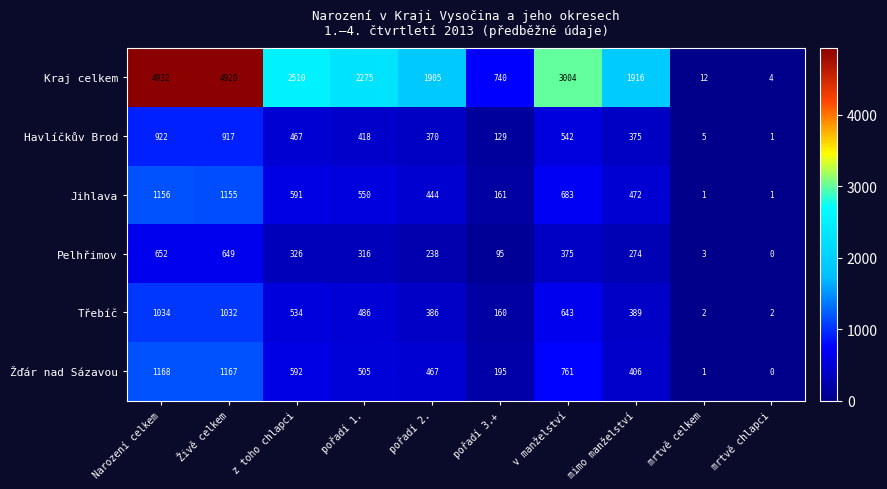

The Havlíčkův Brod series shows 245 at z toho chlapci. True or false?

False